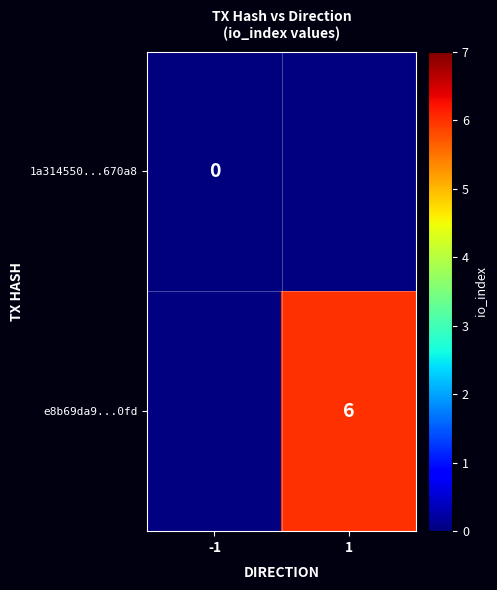

The value of e8b69da9...0fd at 1 is 8.5. True or false?

False